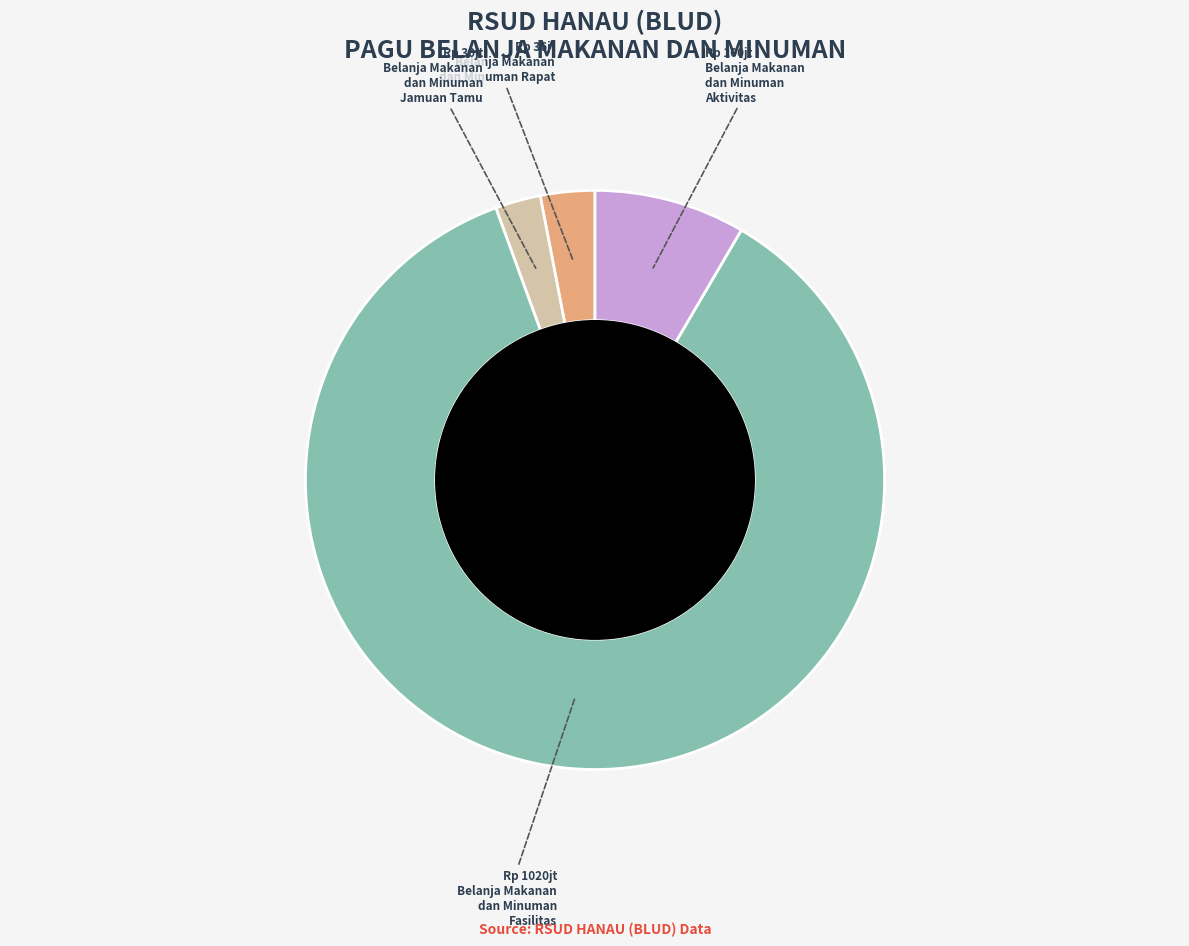

Is there any slice that represents more than half of the pie?

Yes